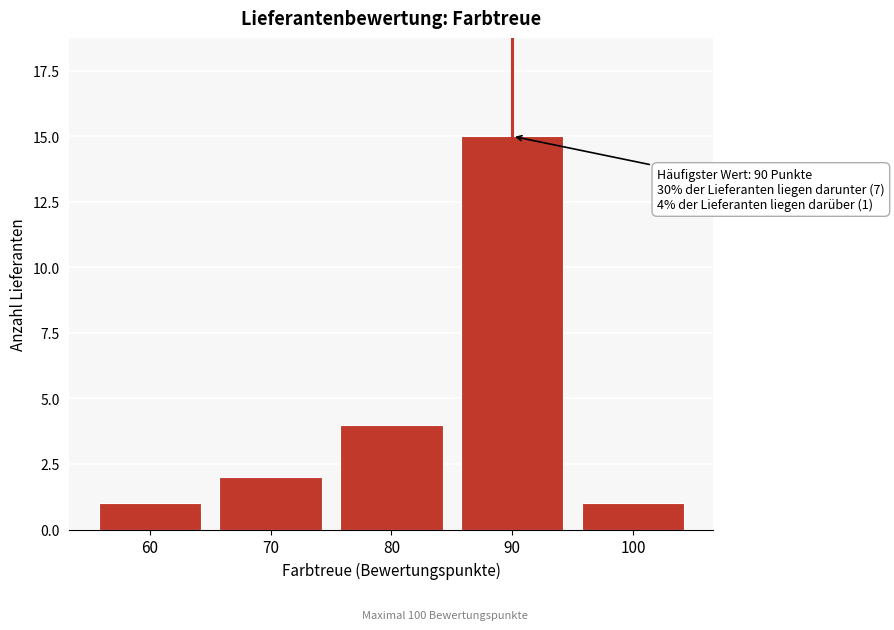

Reading right to left, extract all data points from this chart.

100=1	90=15	80=4	70=2	60=1